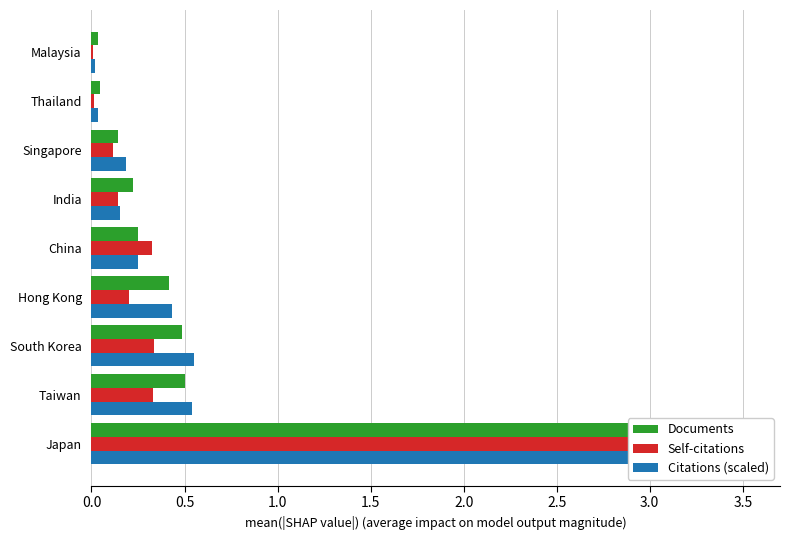

What is the greatest value displayed?

3.2